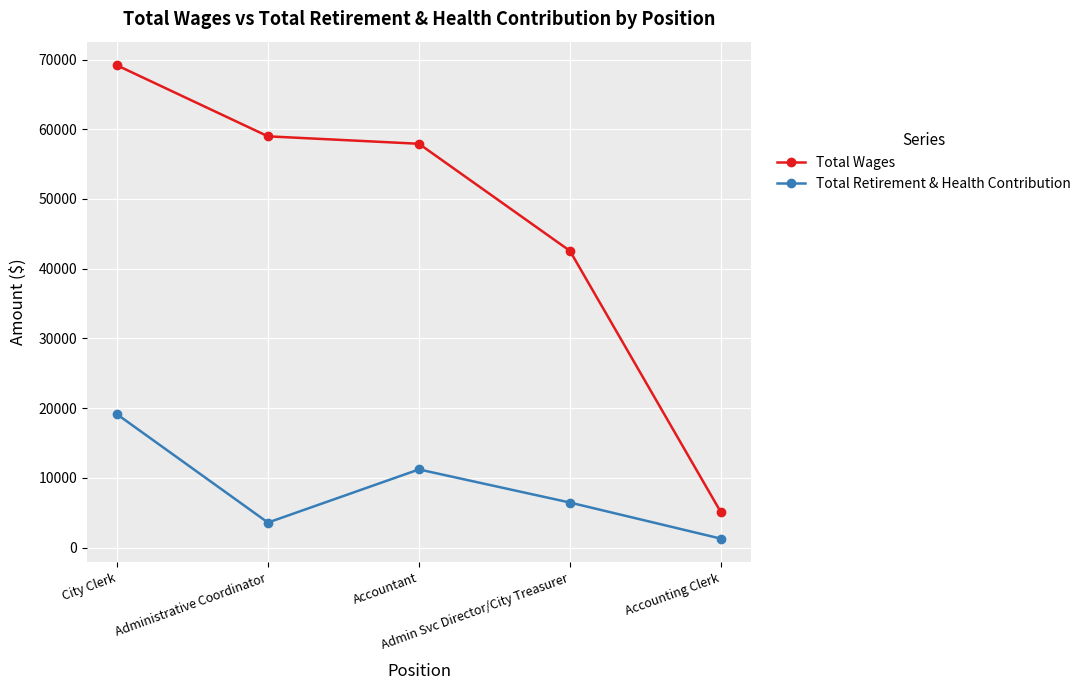

Reading left to right, what are all the values shown in this chart?

Total Wages: City Clerk=69166	Administrative Coordinator=58986	Accountant=57918	Admin Svc Director/City Treasurer=42559	Accounting Clerk=5072
Total Retirement & Health Contribution: City Clerk=19136	Administrative Coordinator=3600	Accountant=11219	Admin Svc Director/City Treasurer=6471	Accounting Clerk=1294